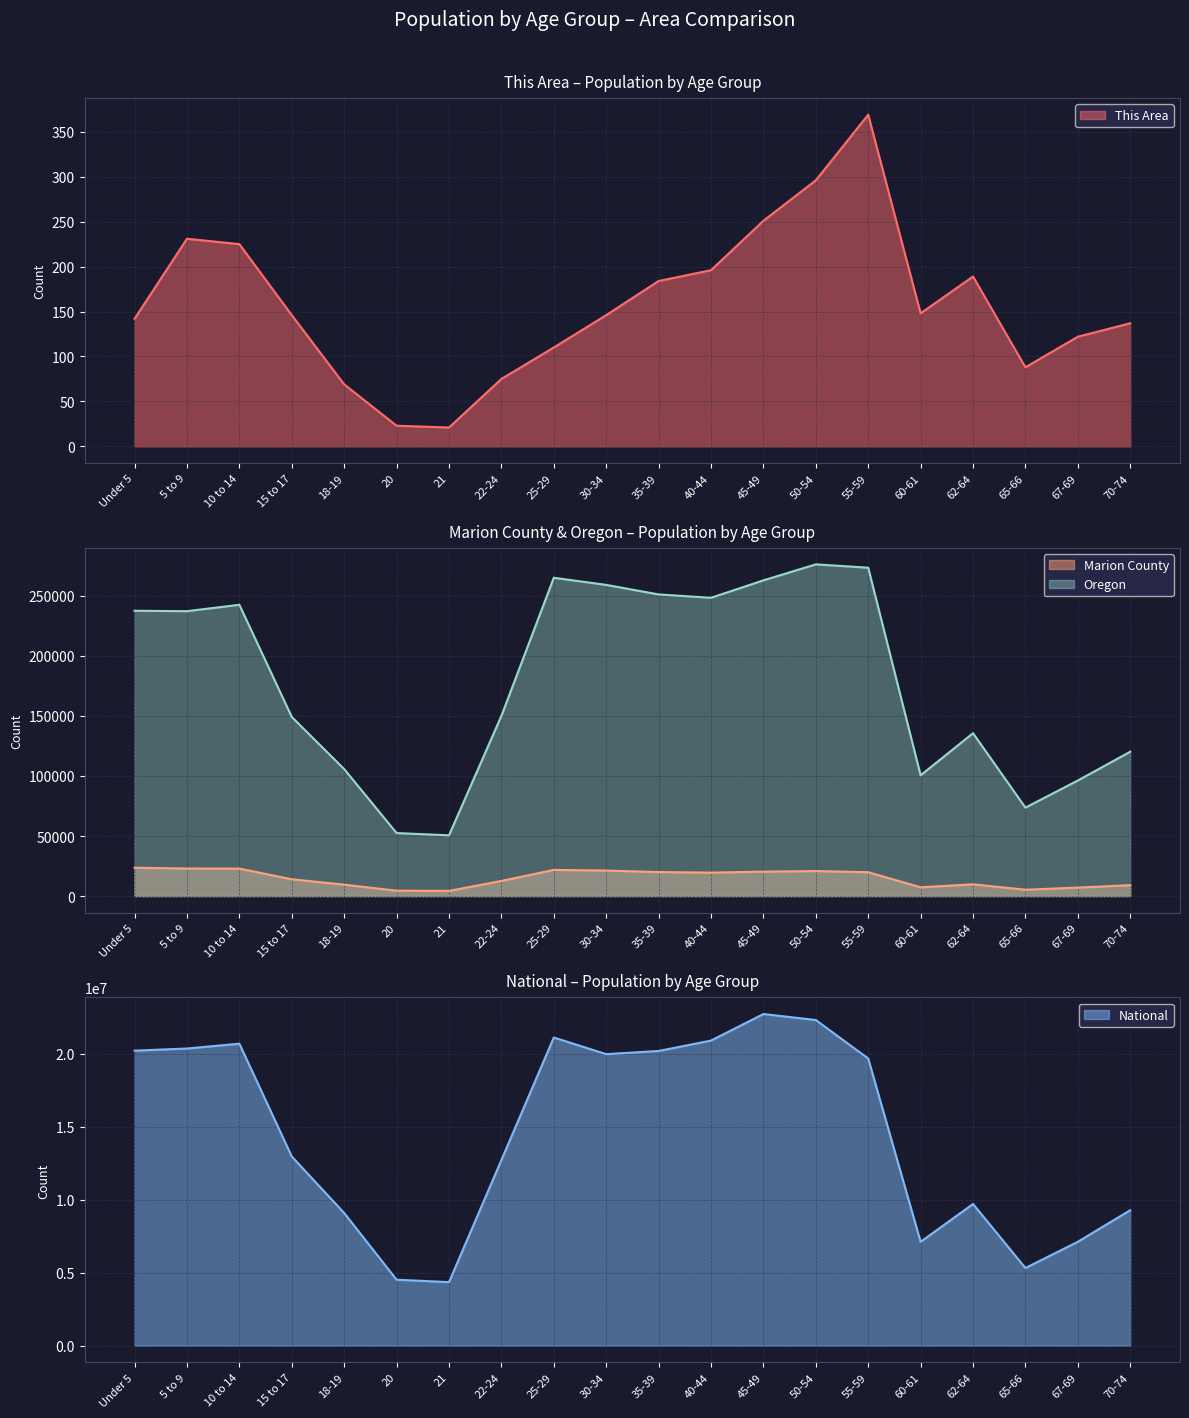

At 22-24, list the series in order from smallest to largest.

This Area, Marion County, Oregon, National